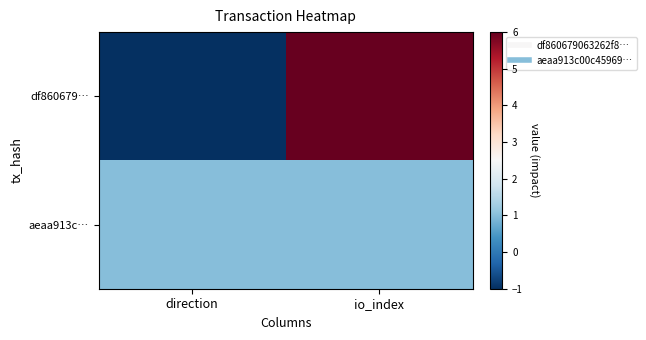

At how many categories does at least one series exceed 4?

1